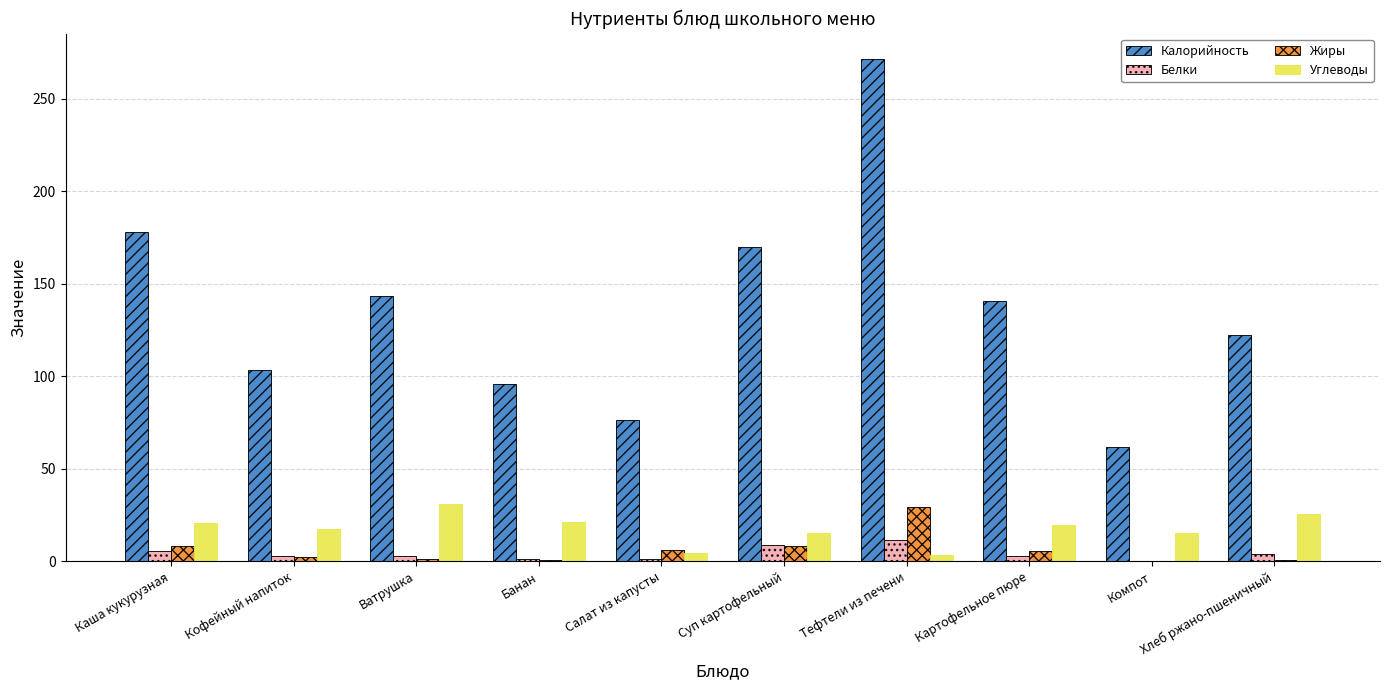

What is the sum of all Калорийность values?

1363.3